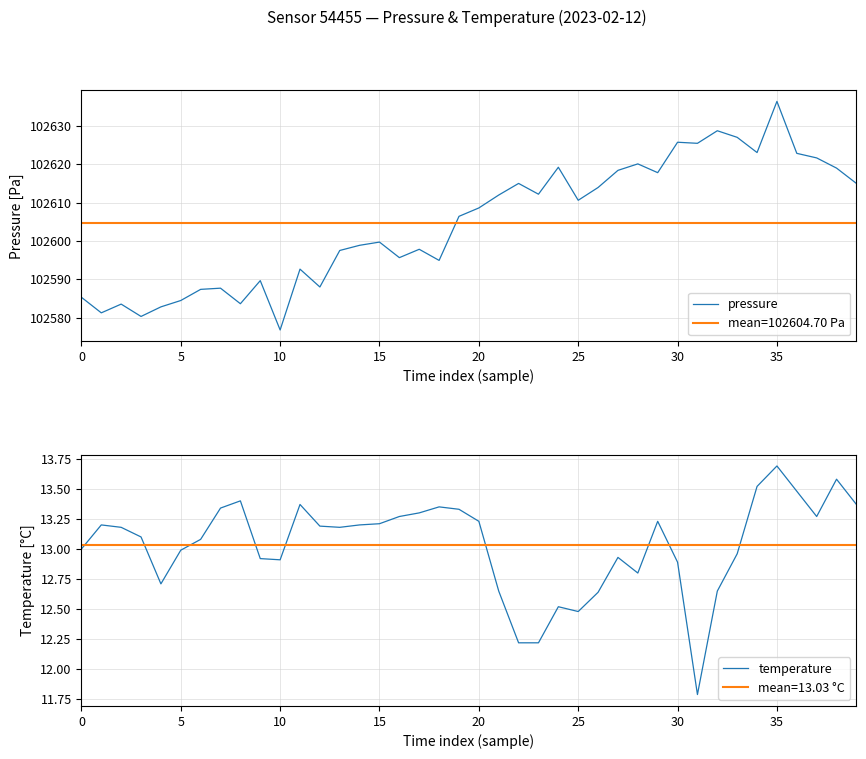

List the series in order of their peak value, highest first.

pressure, temperature